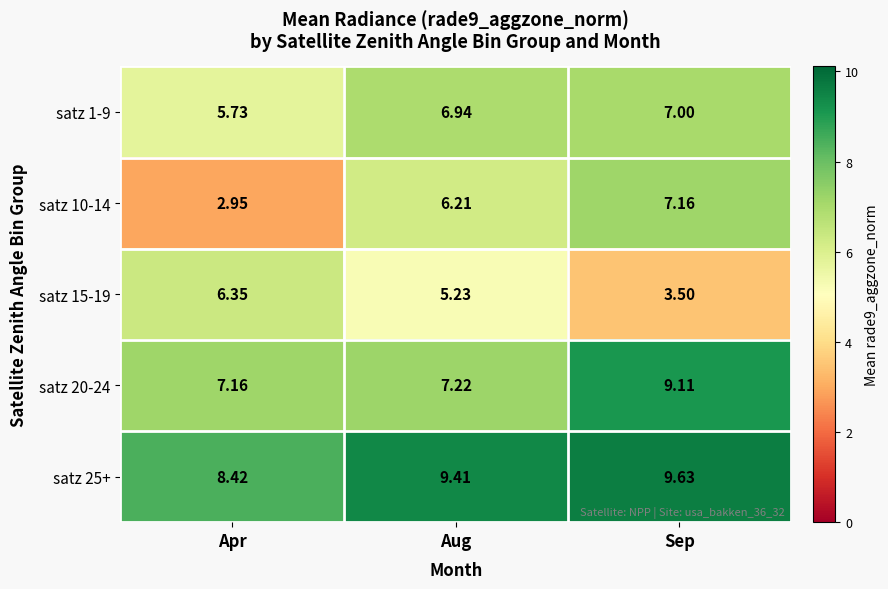

Where does the satz 25+ series first go above 9?

Aug